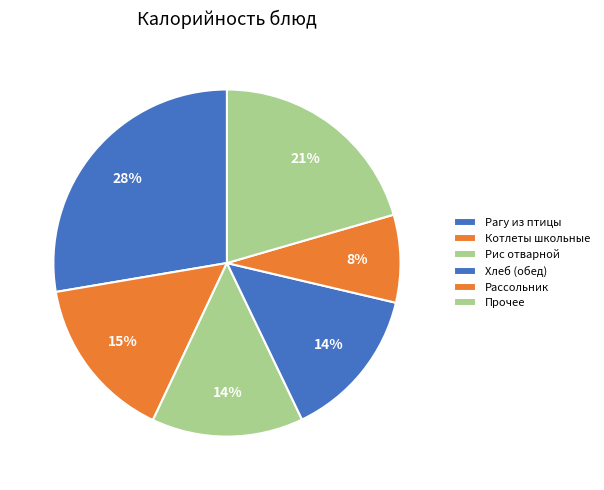

How many segments does this pie chart have?

6